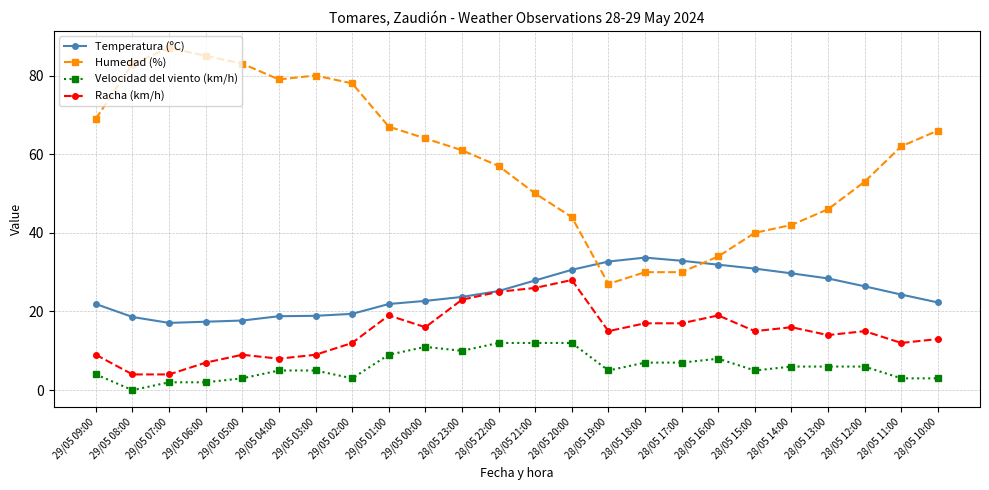

Is it true that Velocidad del viento (km/h) equals 5.0 at 29/05 03:00?

True